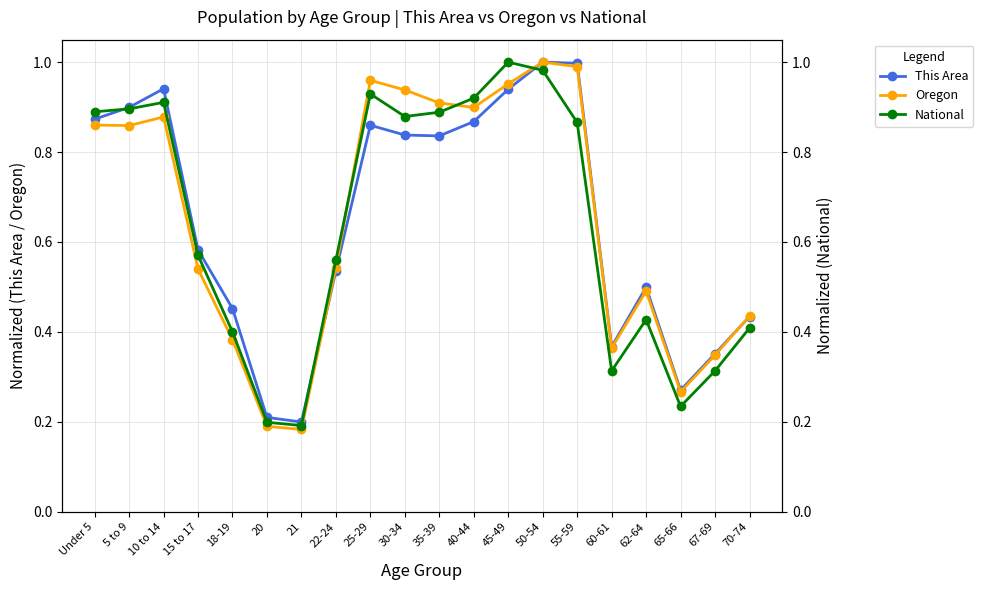

How many distinct data groups are displayed?

3